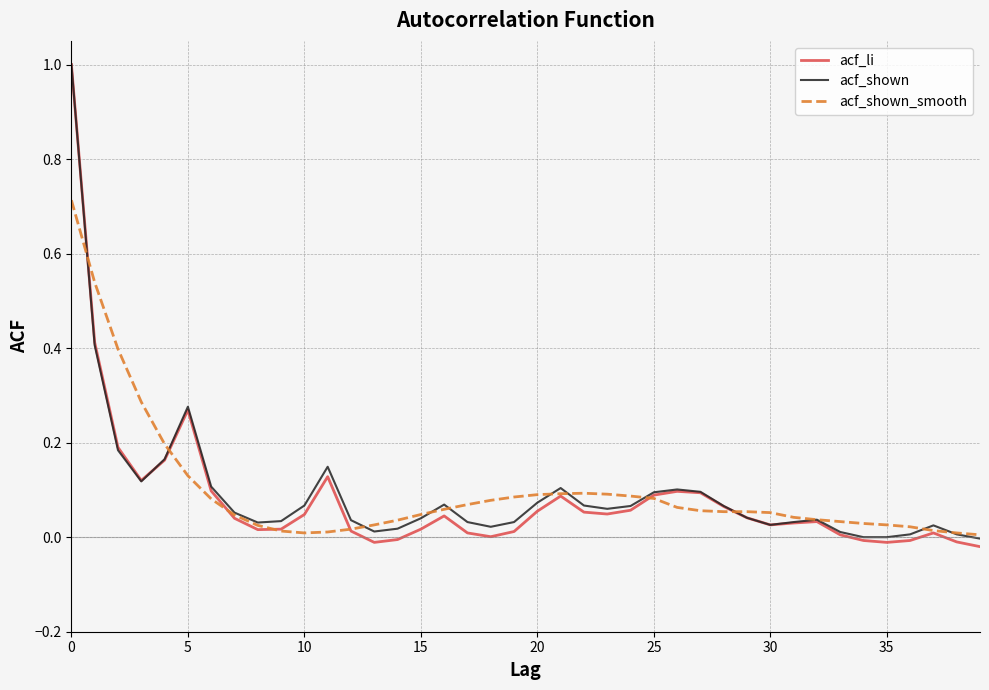

Which series has the widest spread of values?

acf_li